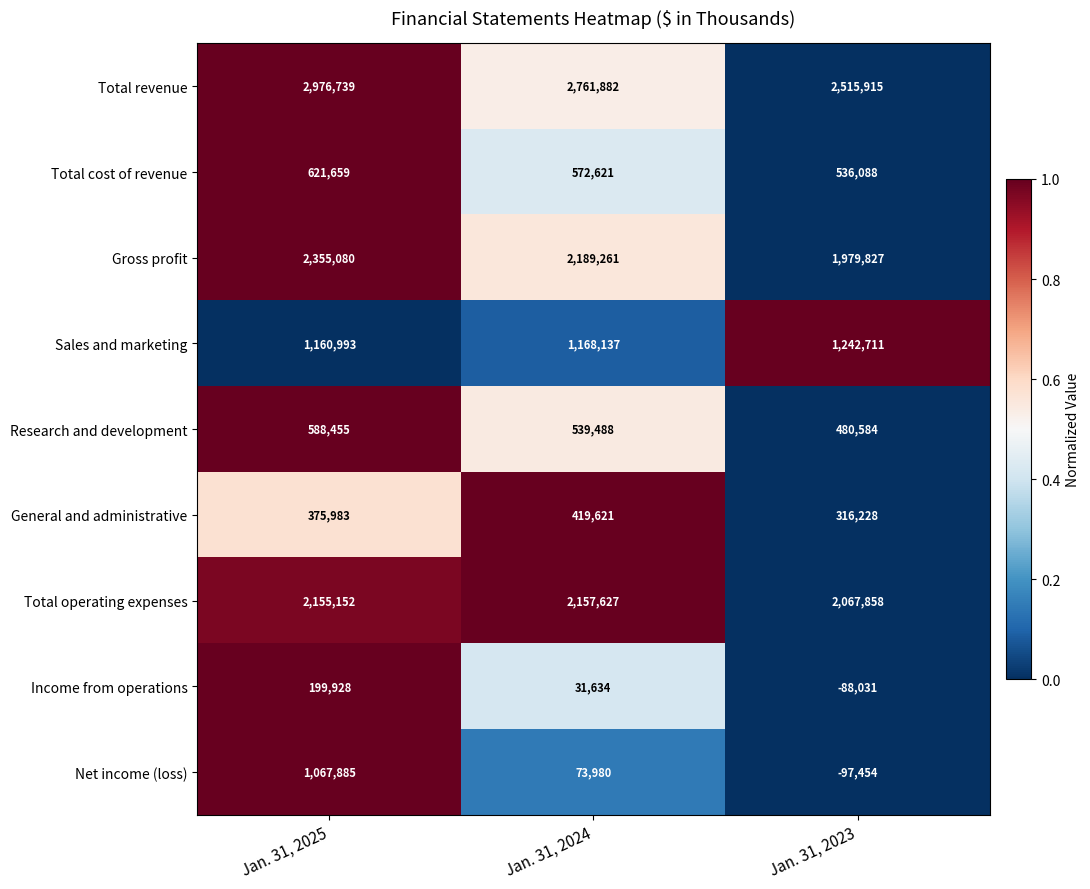

What is the maximum value shown in the chart?

2976739